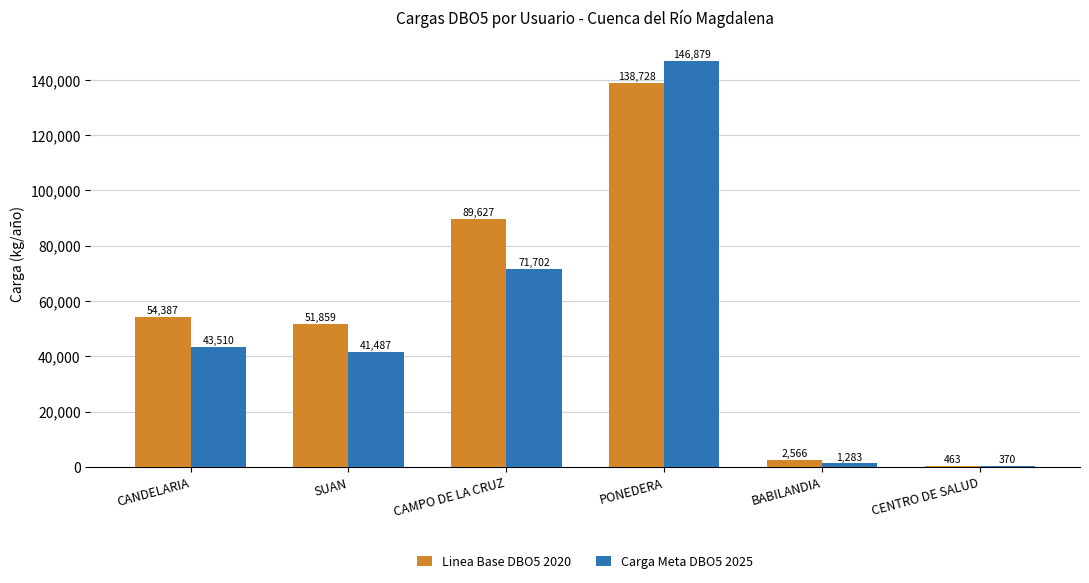

What is the spread (max minus min) of values at CENTRO DE SALUD?

92.5